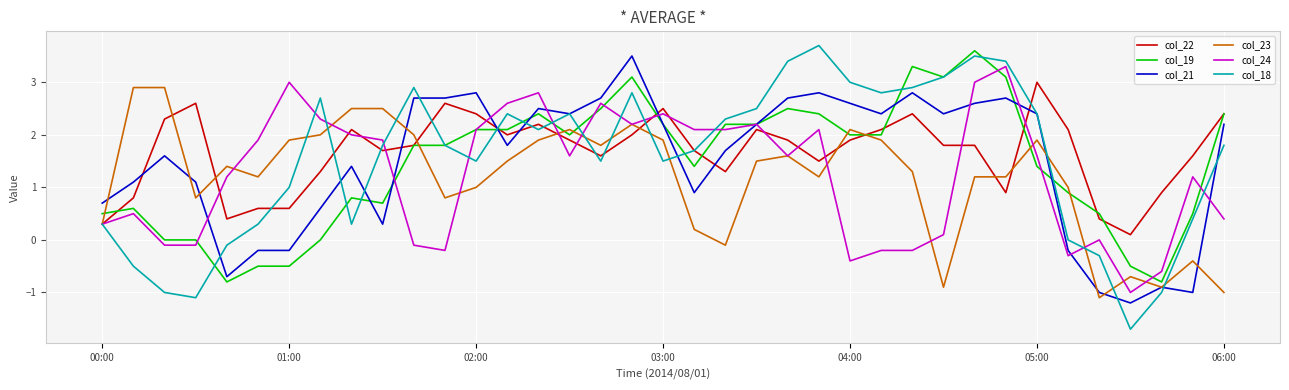

Which series has the largest range (max minus min)?

col_18